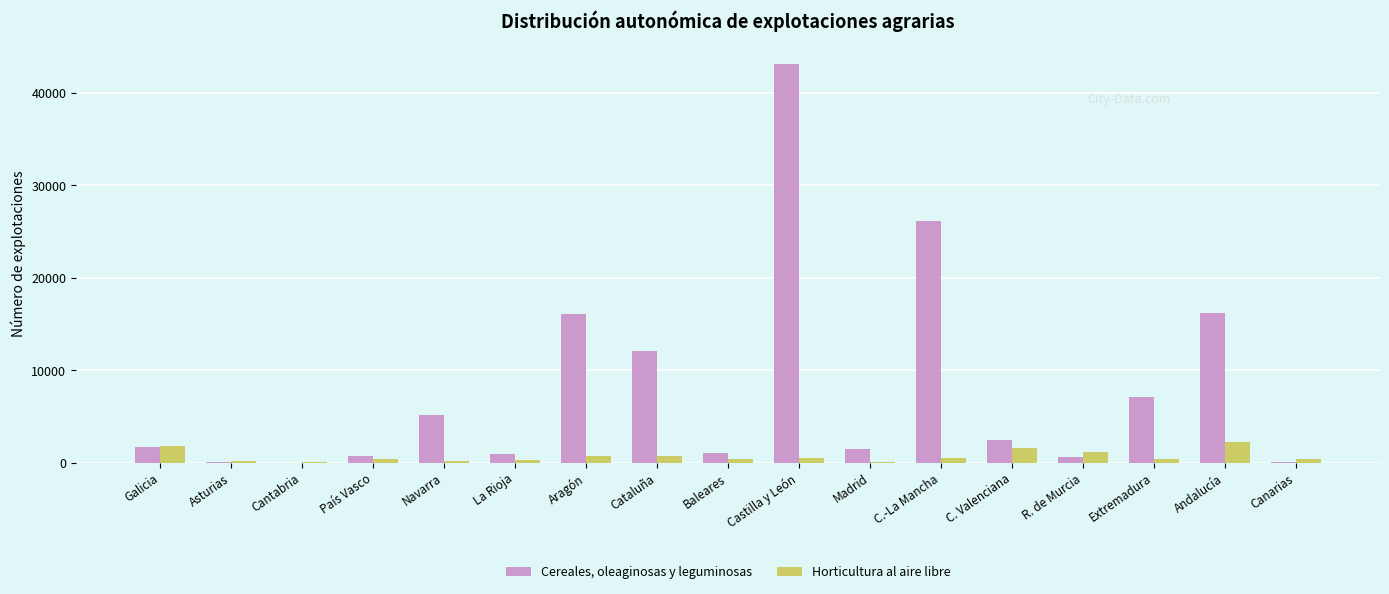

Between Aragón and Castilla y León, which series saw the biggest shift?

Cereales, oleaginosas y leguminosas